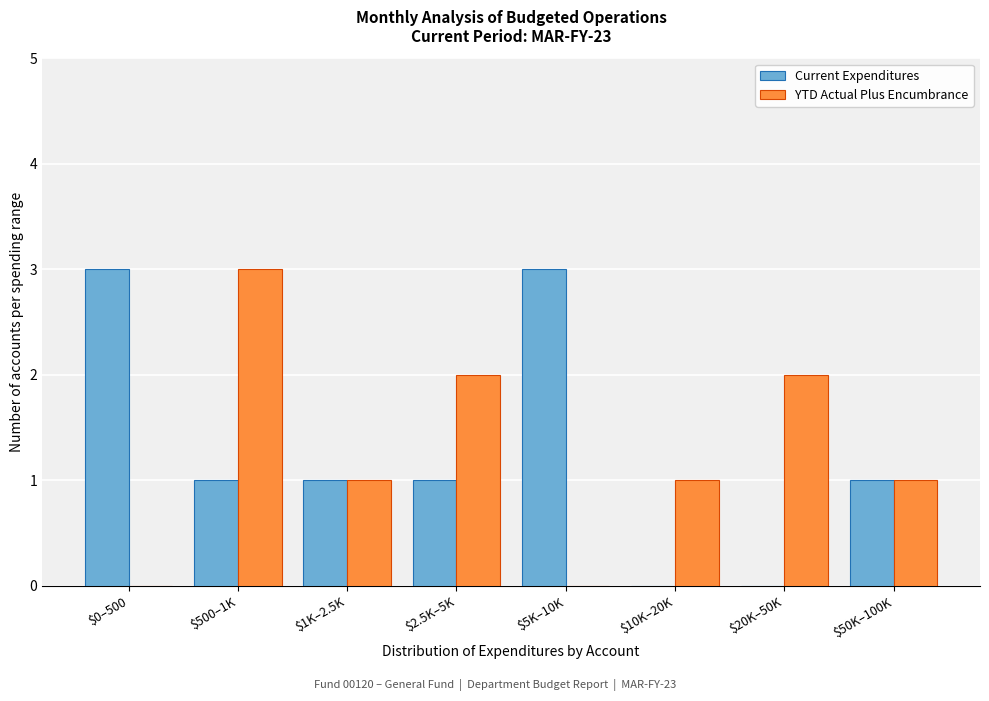

The YTD Actual Plus Encumbrance series shows 0 at $0–500. True or false?

True